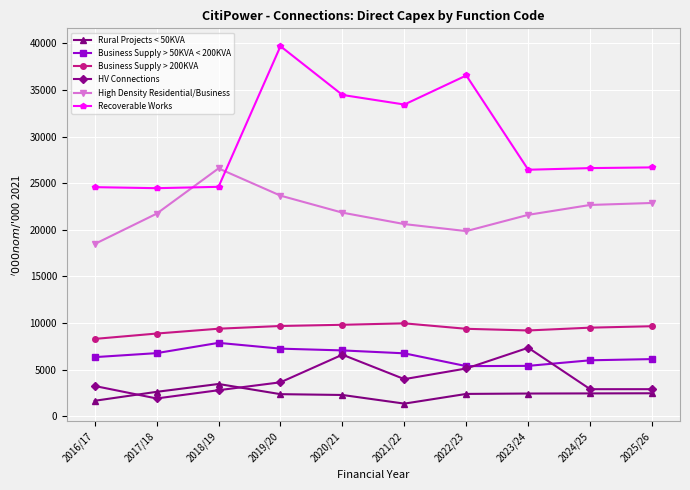

What is the spread (max minus min) of values at 2022/23?

34164.8